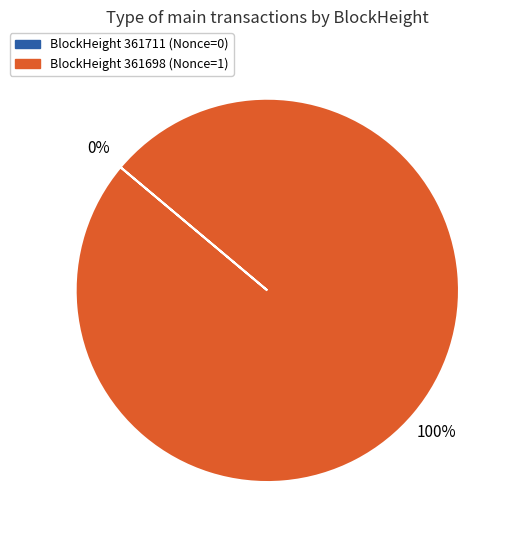

Does any single category account for the majority?

Yes